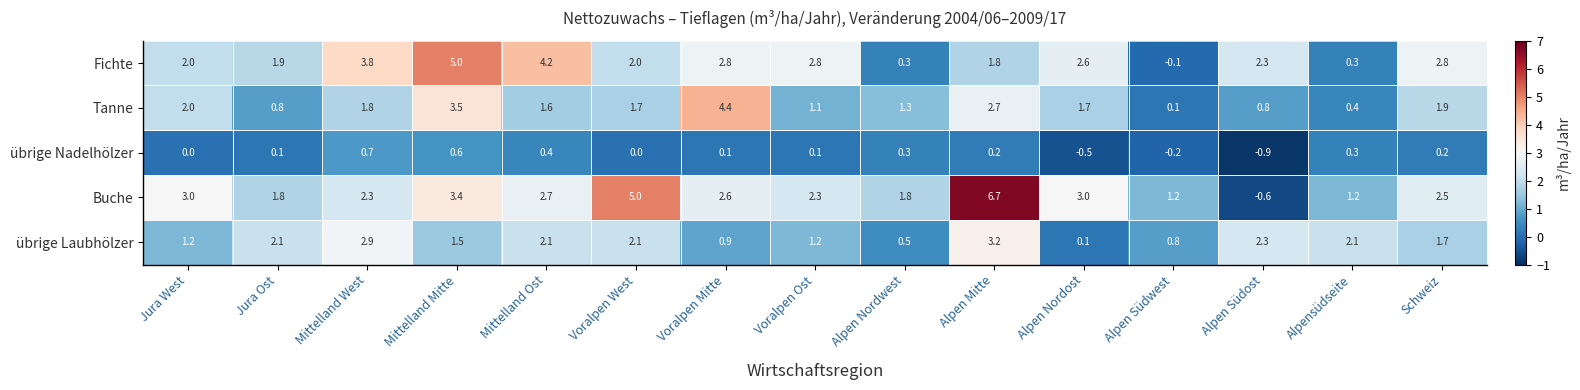

At which category is the sum across all series the highest?

Alpen Mitte